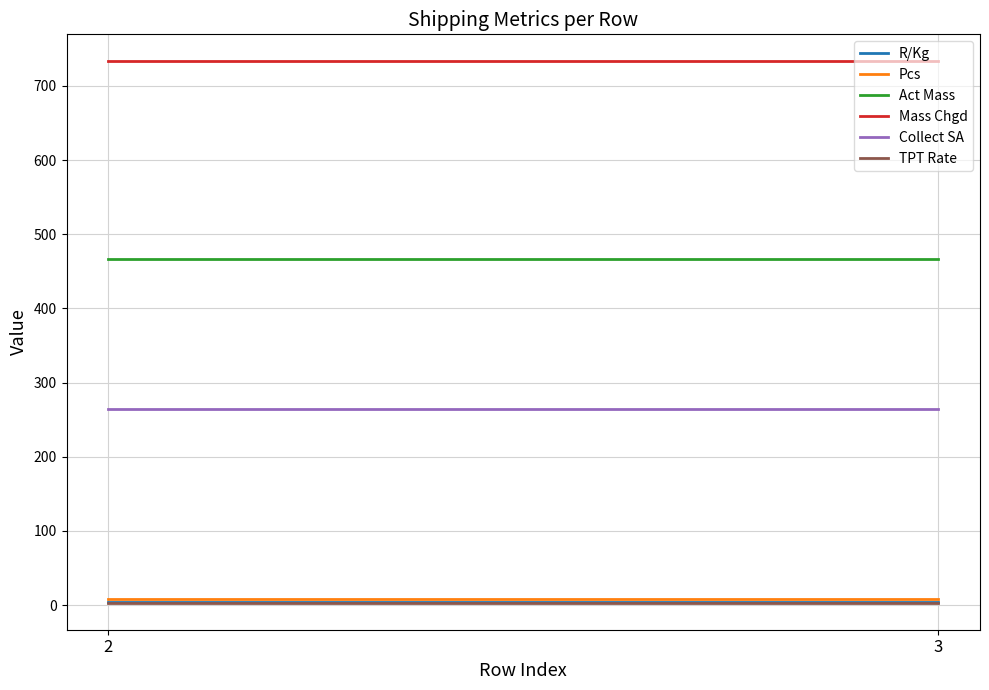

At 2, list the series in order from largest to smallest.

Mass Chgd, Act Mass, Collect SA, Pcs, R/Kg, TPT Rate